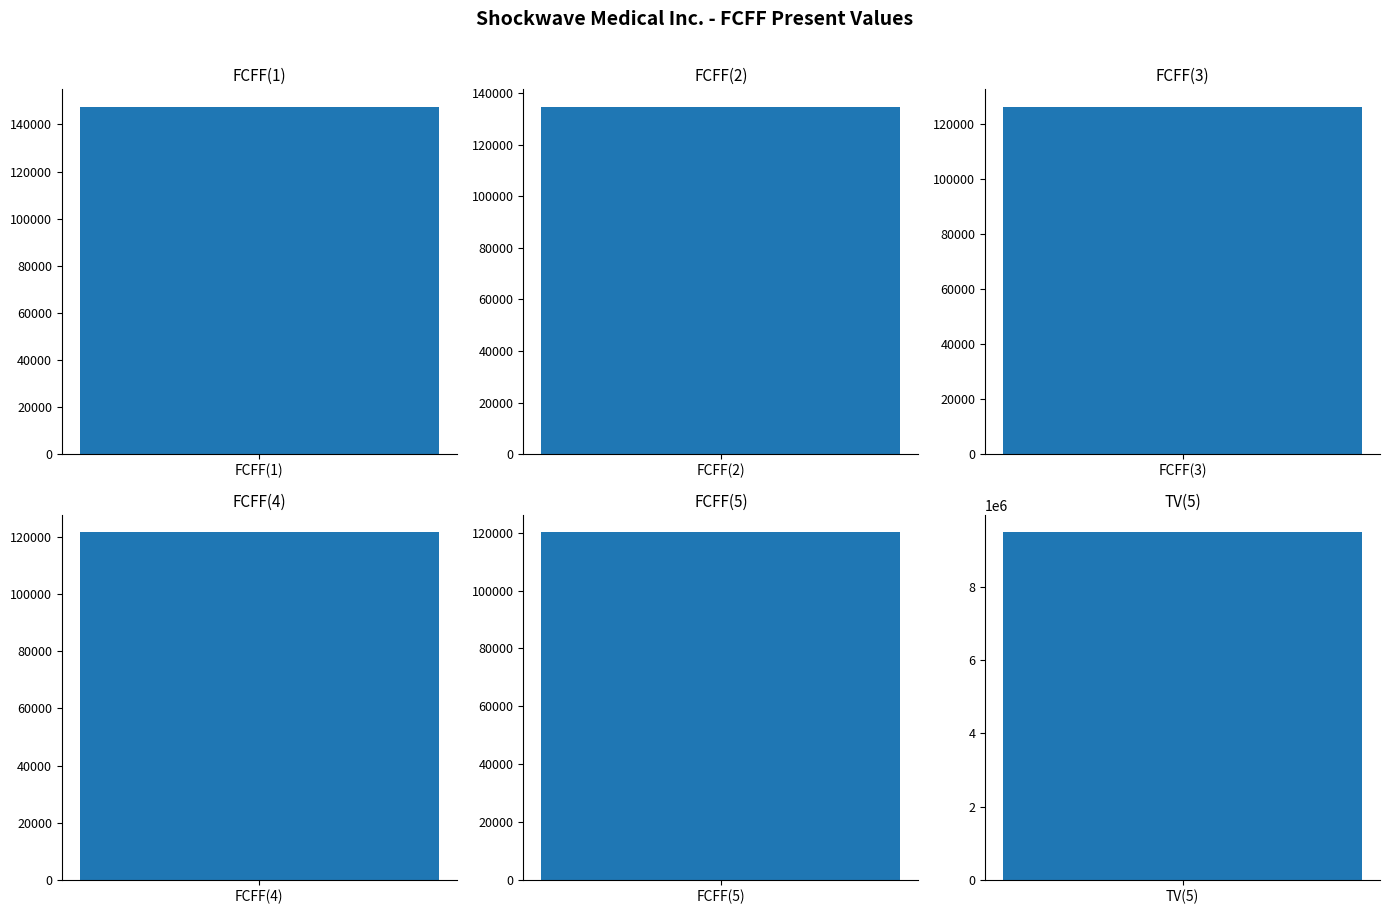

Is it true that the value at FCFF(5) is 120213?

True